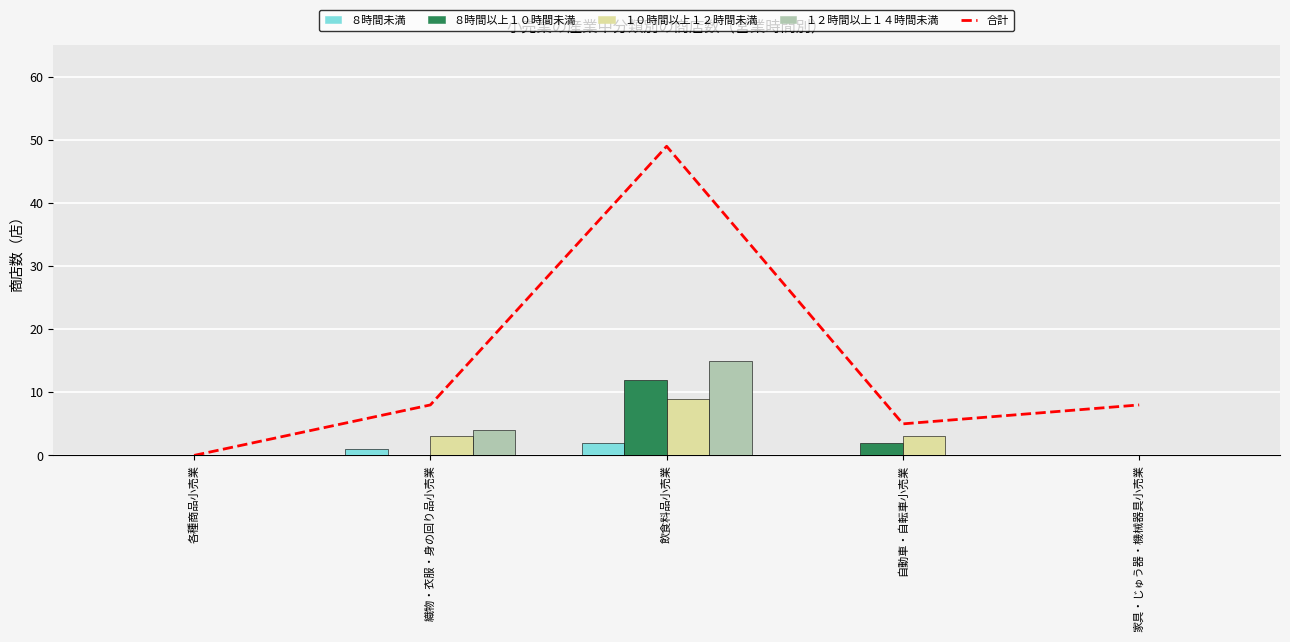

Which series changed the most between 自動車・自転車小売業 and 家具・じゅう器・機械器具小売業?

合計